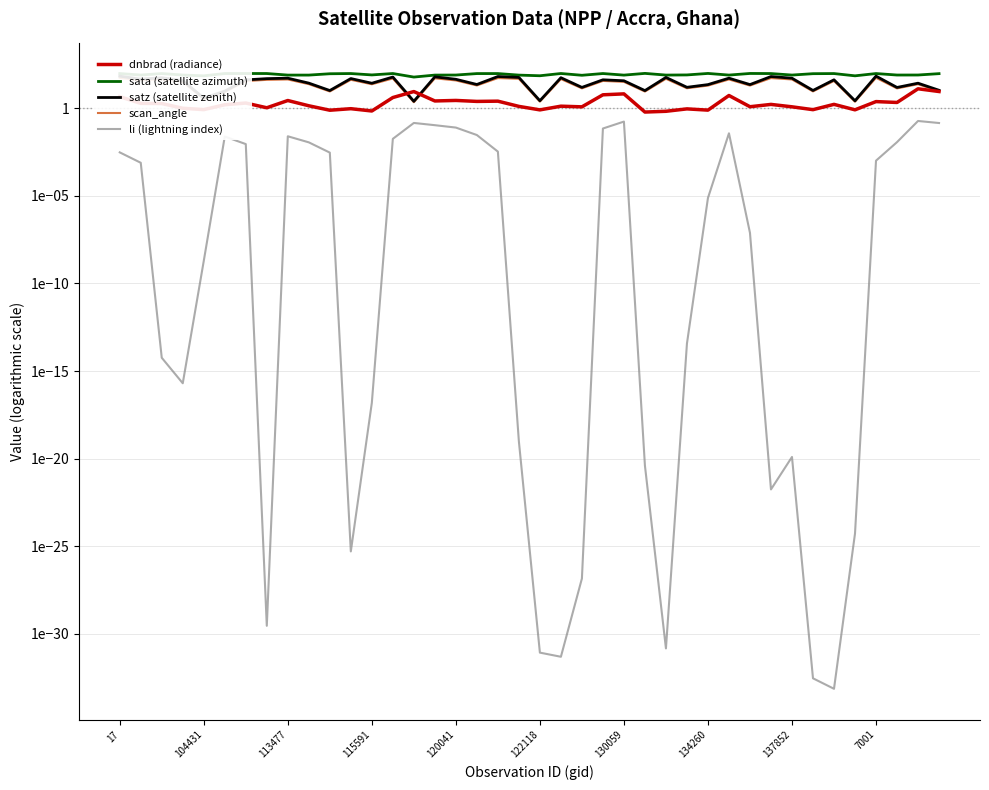

The value of satz (satellite zenith) at 122118 is 2.7. True or false?

True